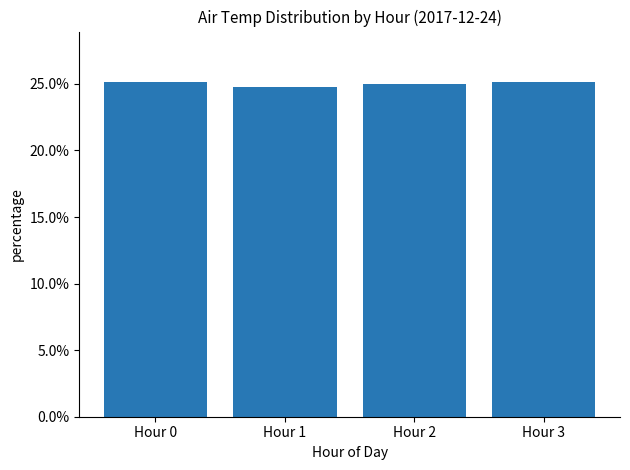

The value at Hour 1 is 0.4. True or false?

False